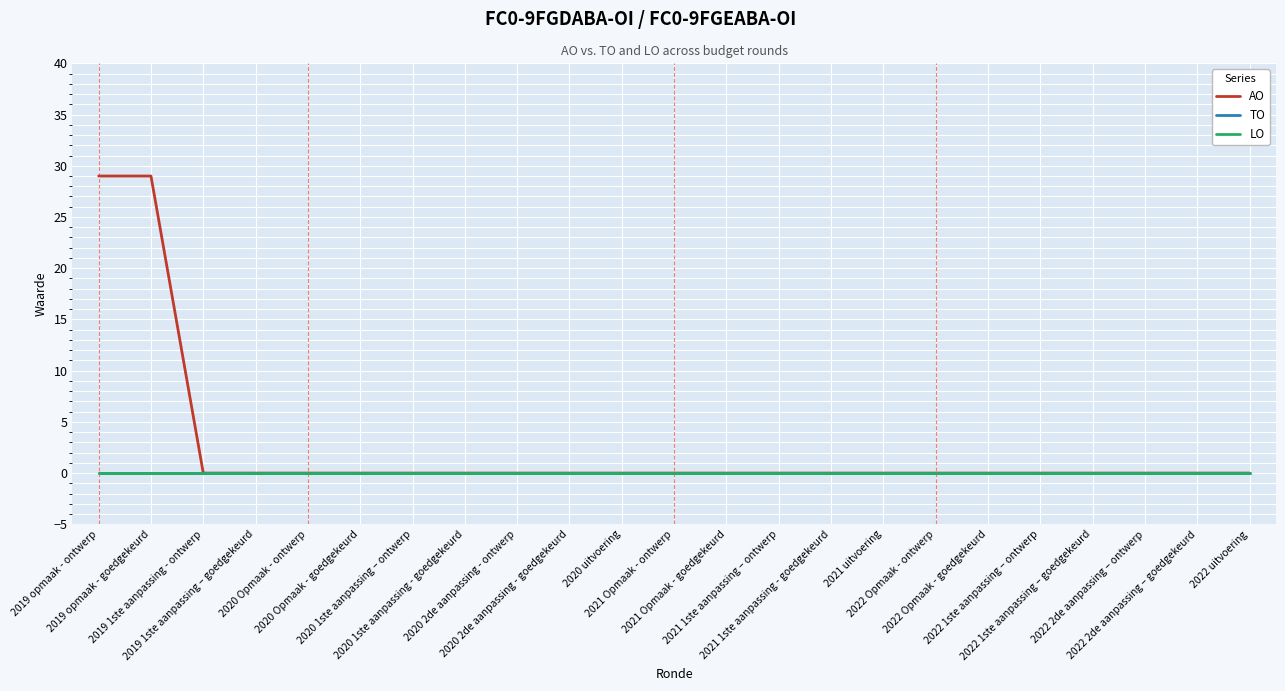

Reading left to right, list all the values displayed in this chart.

AO: 2019 opmaak - ontwerp=29	2019 opmaak - goedgekeurd=29	2019 1ste aanpassing - ontwerp=0	2019 1ste aanpassing – goedgekeurd=0	2020 Opmaak - ontwerp=0	2020 Opmaak - goedgekeurd=0	2020 1ste aanpassing – ontwerp=0	2020 1ste aanpassing - goedgekeurd=0	2020 2de aanpassing - ontwerp=0	2020 2de aanpassing - goedgekeurd=0	2020 uitvoering=0	2021 Opmaak - ontwerp=0	2021 Opmaak - goedgekeurd=0	2021 1ste aanpassing – ontwerp=0	2021 1ste aanpassing - goedgekeurd=0	2021 uitvoering=0	2022 Opmaak - ontwerp=0	2022 Opmaak - goedgekeurd=0	2022 1ste aanpassing – ontwerp=0	2022 1ste aanpassing – goedgekeurd=0	2022 2de aanpassing – ontwerp=0	2022 2de aanpassing – goedgekeurd=0	2022 uitvoering=0
TO: 2019 opmaak - ontwerp=0	2019 opmaak - goedgekeurd=0	2019 1ste aanpassing - ontwerp=0	2019 1ste aanpassing – goedgekeurd=0	2020 Opmaak - ontwerp=0	2020 Opmaak - goedgekeurd=0	2020 1ste aanpassing – ontwerp=0	2020 1ste aanpassing - goedgekeurd=0	2020 2de aanpassing - ontwerp=0	2020 2de aanpassing - goedgekeurd=0	2020 uitvoering=0	2021 Opmaak - ontwerp=0	2021 Opmaak - goedgekeurd=0	2021 1ste aanpassing – ontwerp=0	2021 1ste aanpassing - goedgekeurd=0	2021 uitvoering=0	2022 Opmaak - ontwerp=0	2022 Opmaak - goedgekeurd=0	2022 1ste aanpassing – ontwerp=0	2022 1ste aanpassing – goedgekeurd=0	2022 2de aanpassing – ontwerp=0	2022 2de aanpassing – goedgekeurd=0	2022 uitvoering=0
LO: 2019 opmaak - ontwerp=0	2019 opmaak - goedgekeurd=0	2019 1ste aanpassing - ontwerp=0	2019 1ste aanpassing – goedgekeurd=0	2020 Opmaak - ontwerp=0	2020 Opmaak - goedgekeurd=0	2020 1ste aanpassing – ontwerp=0	2020 1ste aanpassing - goedgekeurd=0	2020 2de aanpassing - ontwerp=0	2020 2de aanpassing - goedgekeurd=0	2020 uitvoering=0	2021 Opmaak - ontwerp=0	2021 Opmaak - goedgekeurd=0	2021 1ste aanpassing – ontwerp=0	2021 1ste aanpassing - goedgekeurd=0	2021 uitvoering=0	2022 Opmaak - ontwerp=0	2022 Opmaak - goedgekeurd=0	2022 1ste aanpassing – ontwerp=0	2022 1ste aanpassing – goedgekeurd=0	2022 2de aanpassing – ontwerp=0	2022 2de aanpassing – goedgekeurd=0	2022 uitvoering=0